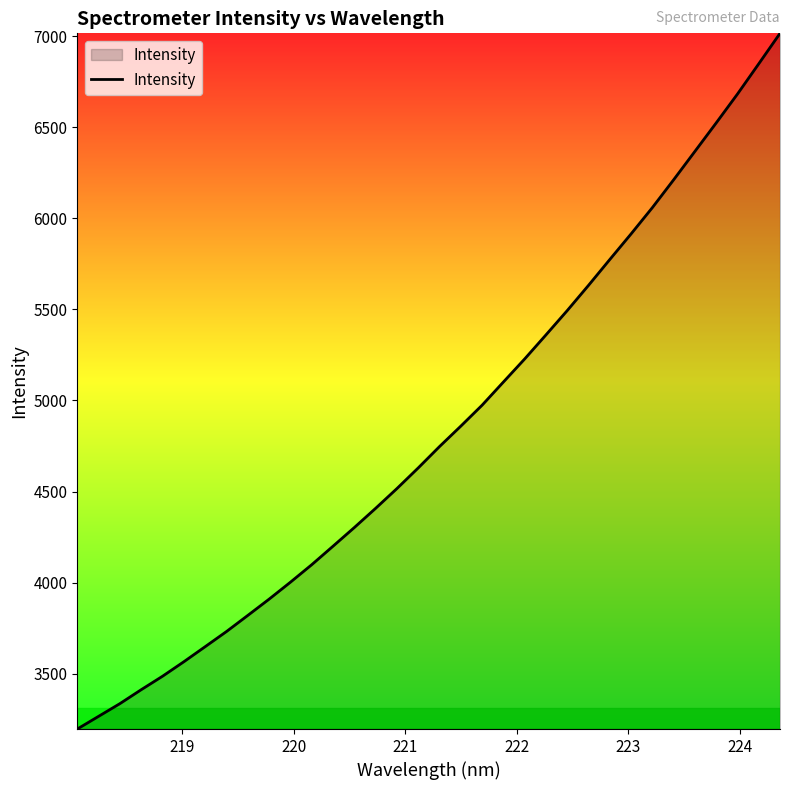

True or false: the data has more than 1 interior local peaks.

False